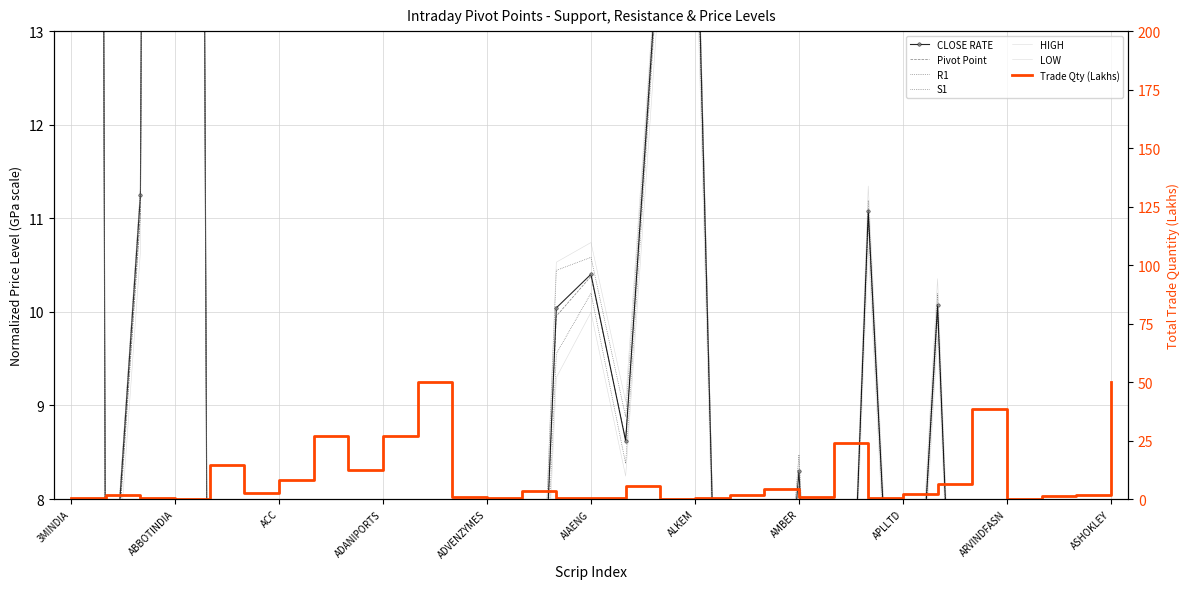

True or false: Pivot Point and R1 intersect in this chart.

False